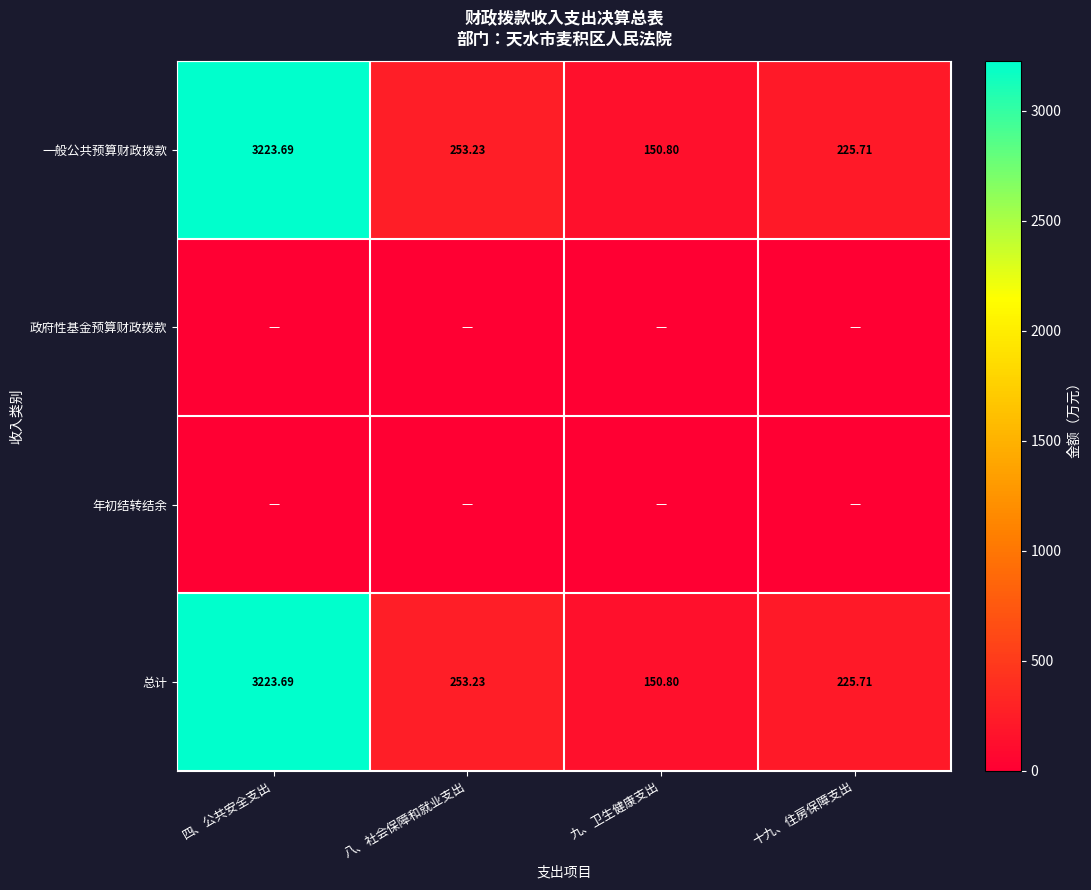

What is the difference between the maximum and minimum values in the 一般公共预算财政拨款 series?

3072.9